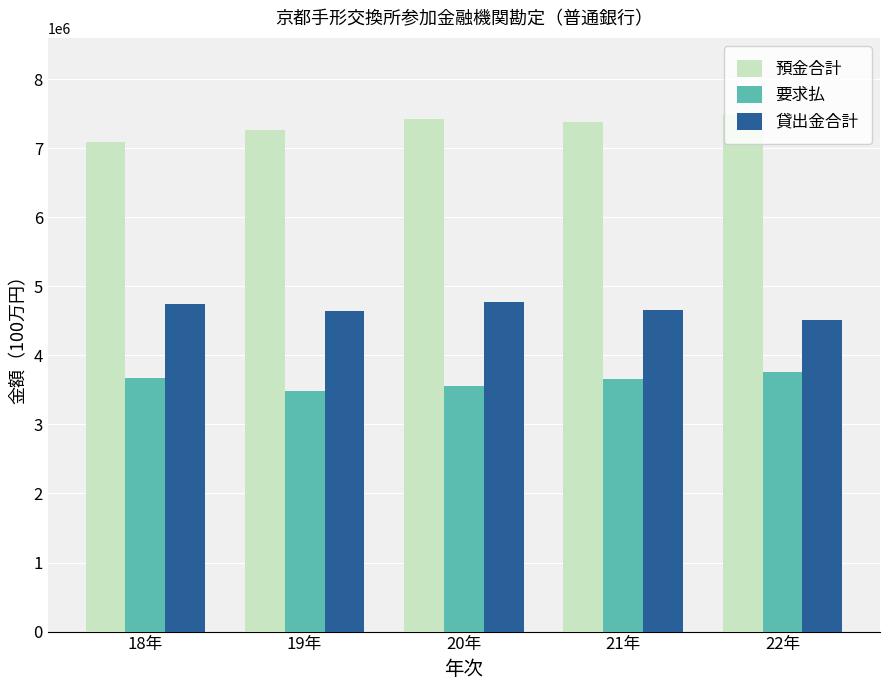

Rank the series by their maximum value, from highest to lowest.

預金合計, 貸出金合計, 要求払